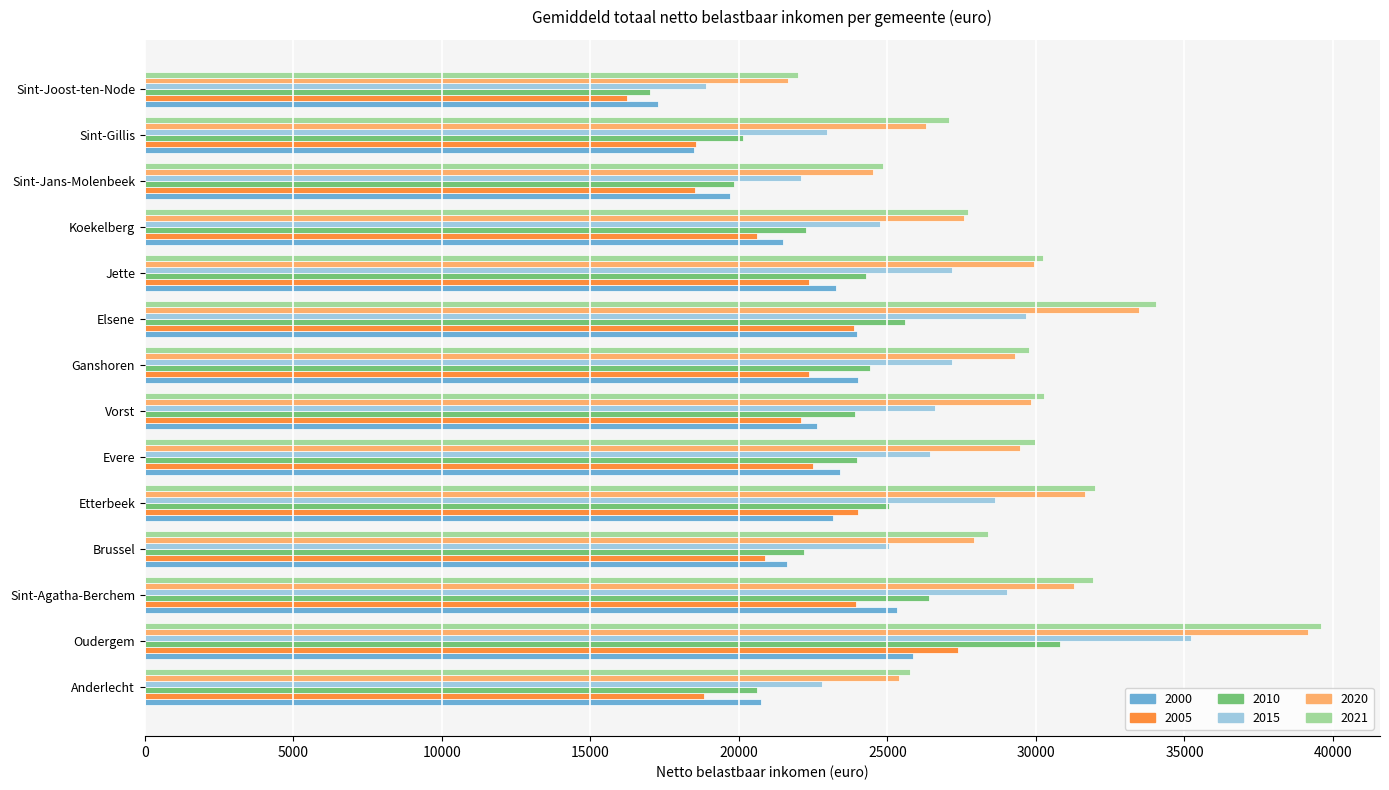

Rank the series by their maximum value, from lowest to highest.

2000, 2005, 2010, 2015, 2020, 2021